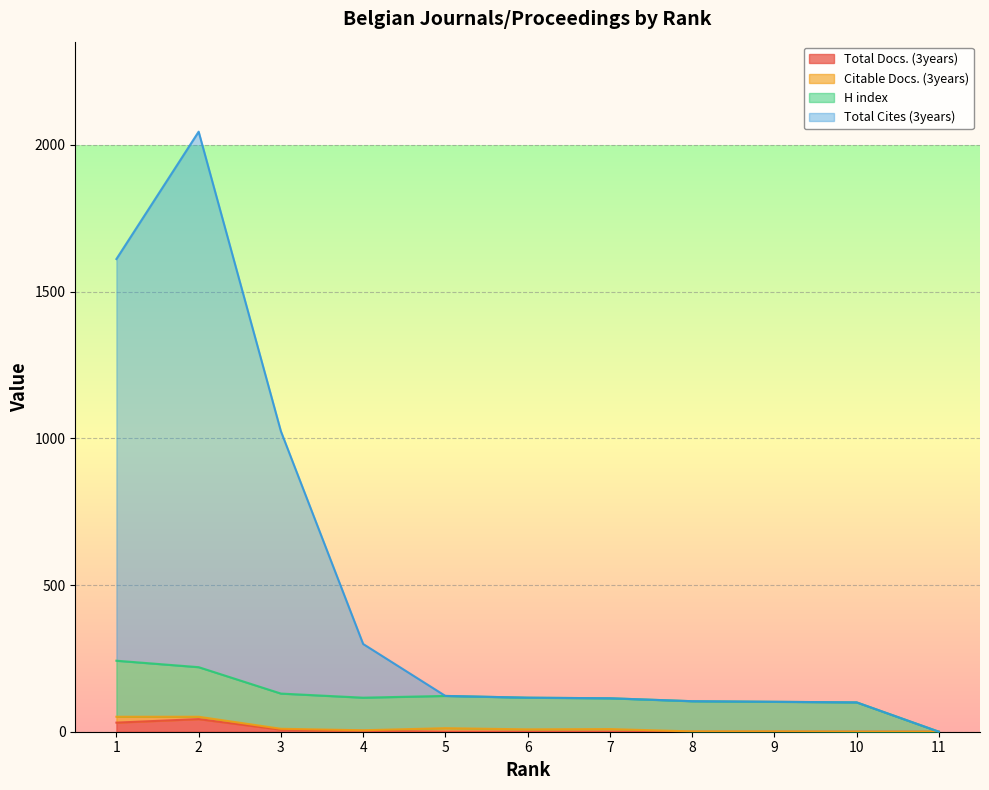

True or false: Total Docs. (3years) has more than 0 points higher than both neighbors.

True